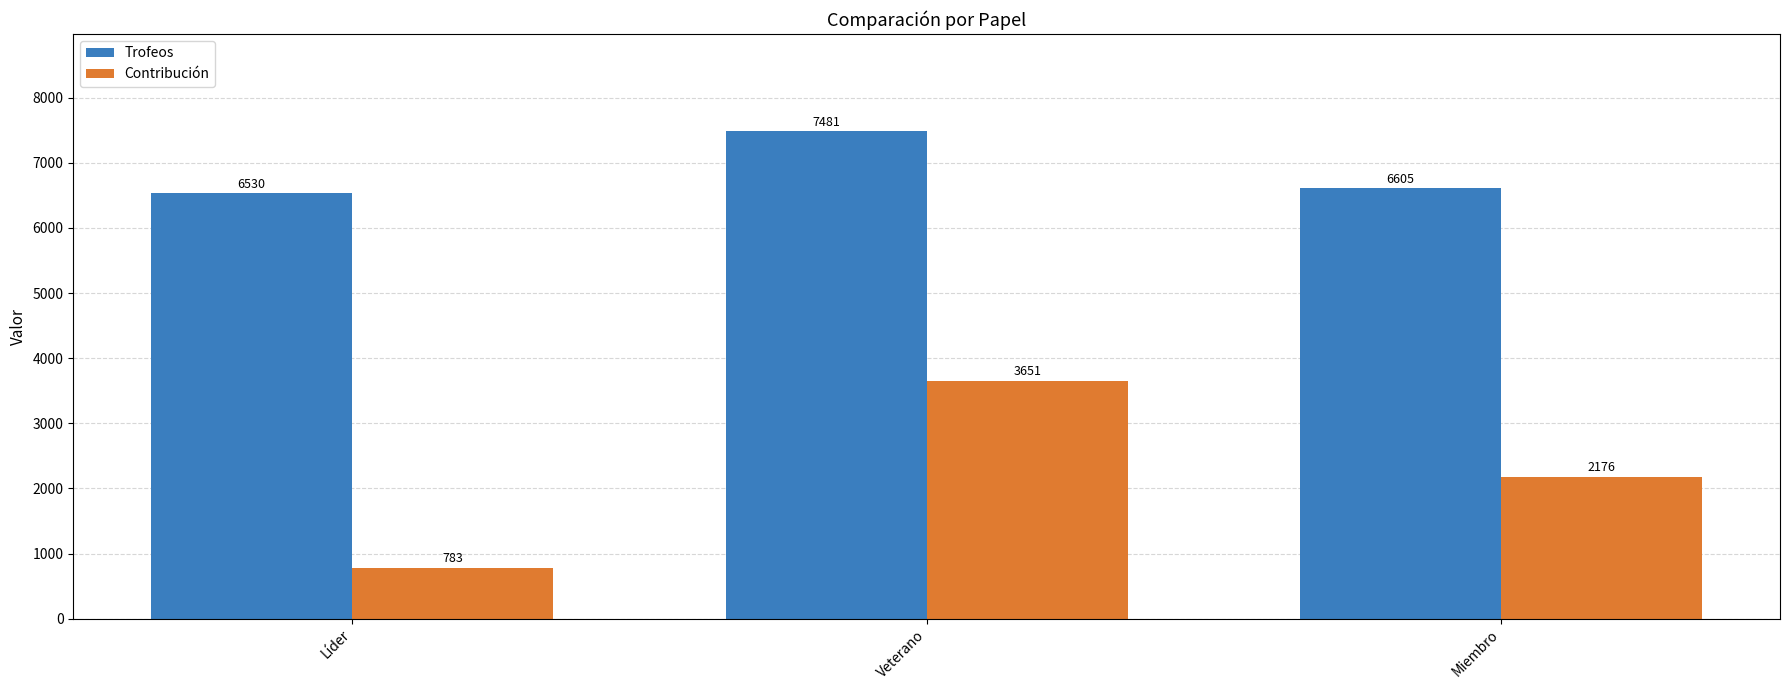

How many values in the Trofeos series are below 6605?

1